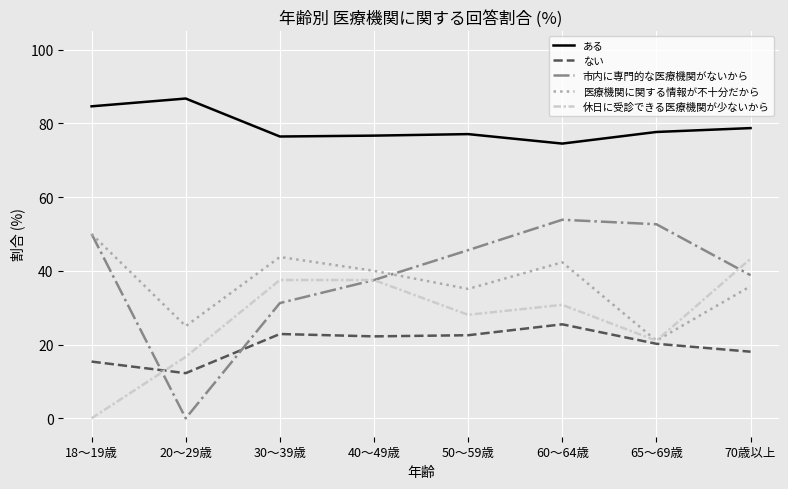

How many values in the 休日に受診できる医療機関が少ないから series exceed 30?

4